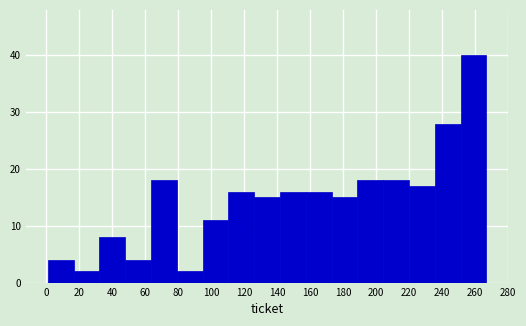

How tall is the bar that spans 174 to 188 on the x-axis? Neither the bar edges nor the heights are printed on the chart, so give them approximately, as read against the axes.

15